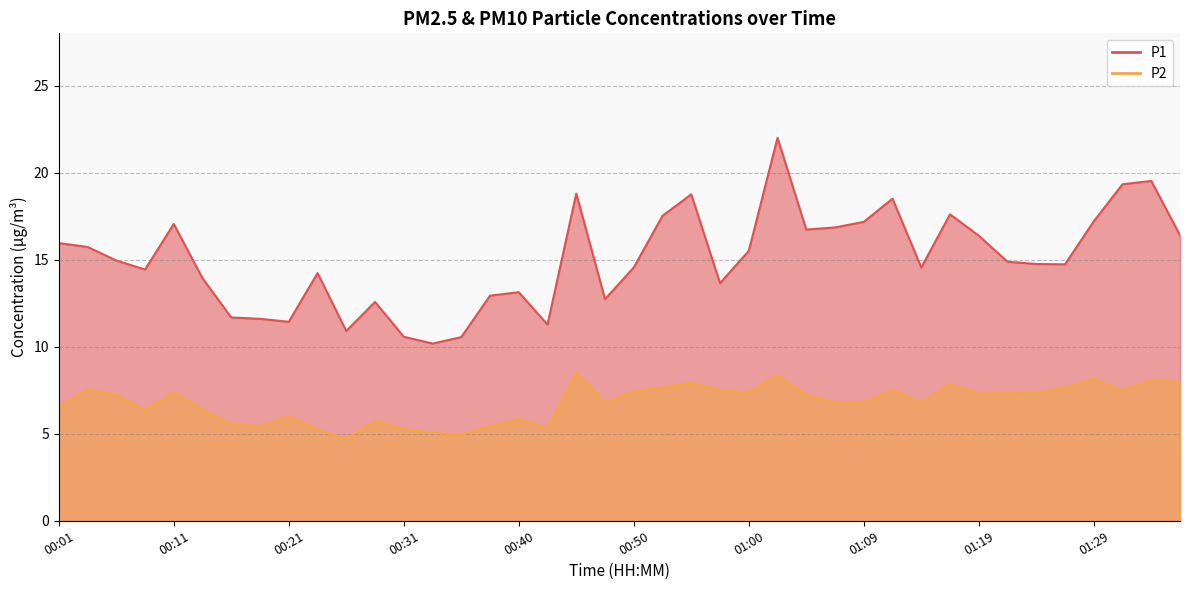

At which category does the chart reach its minimum across all series?

00:26